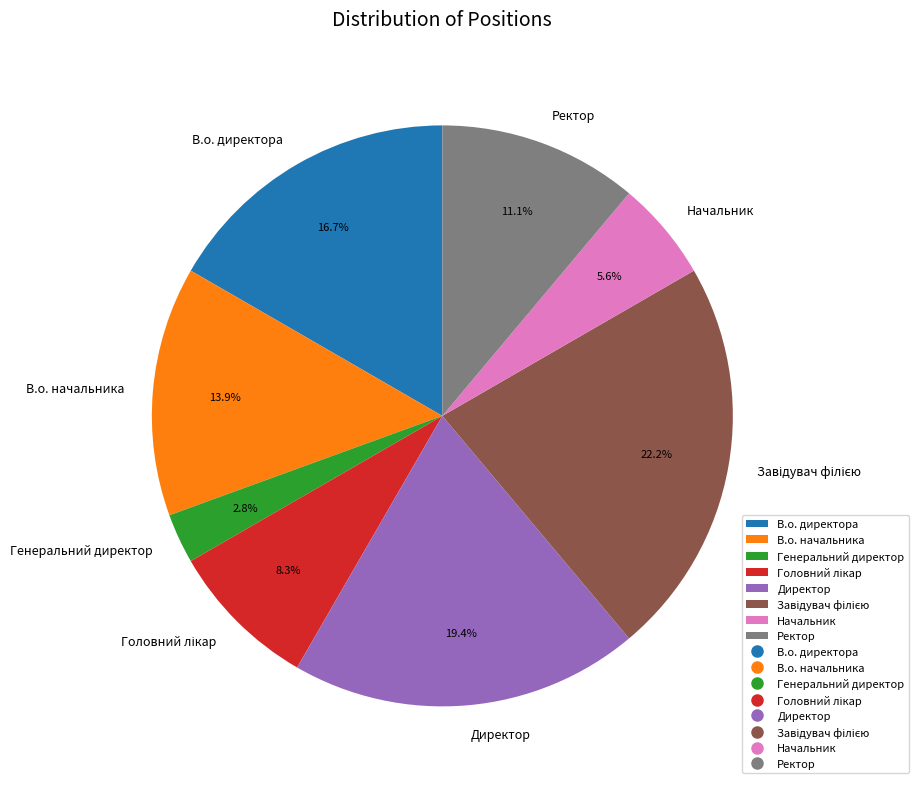

Combined, do Директор and Генеральний директор account for over 50%?

No